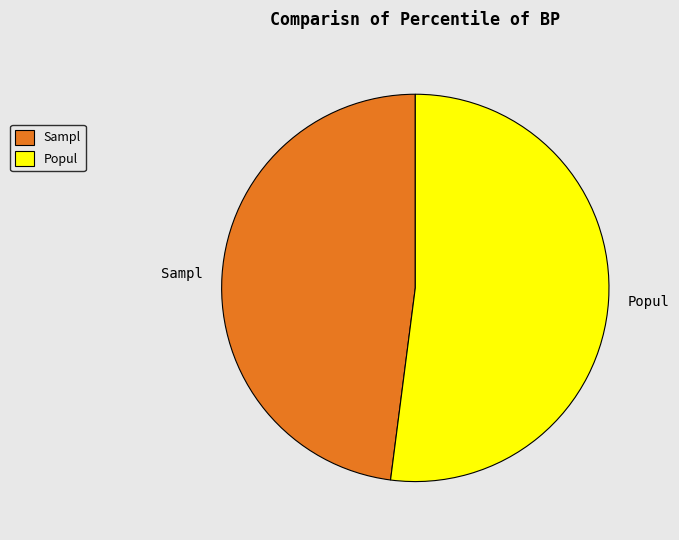

Is it true that Popul is 52% of the pie?

True